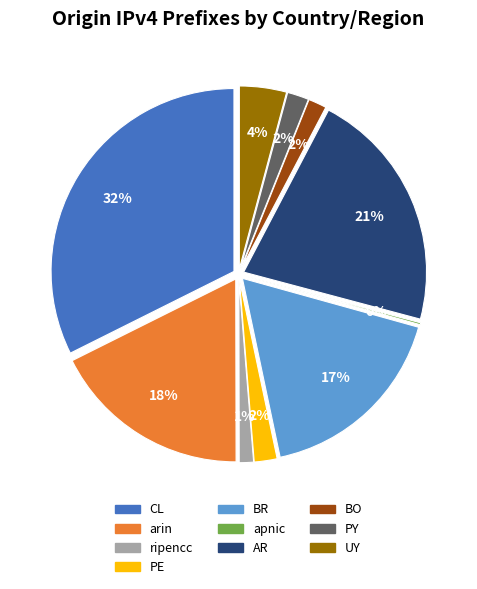

Which category has the smallest portion of the pie?

apnic